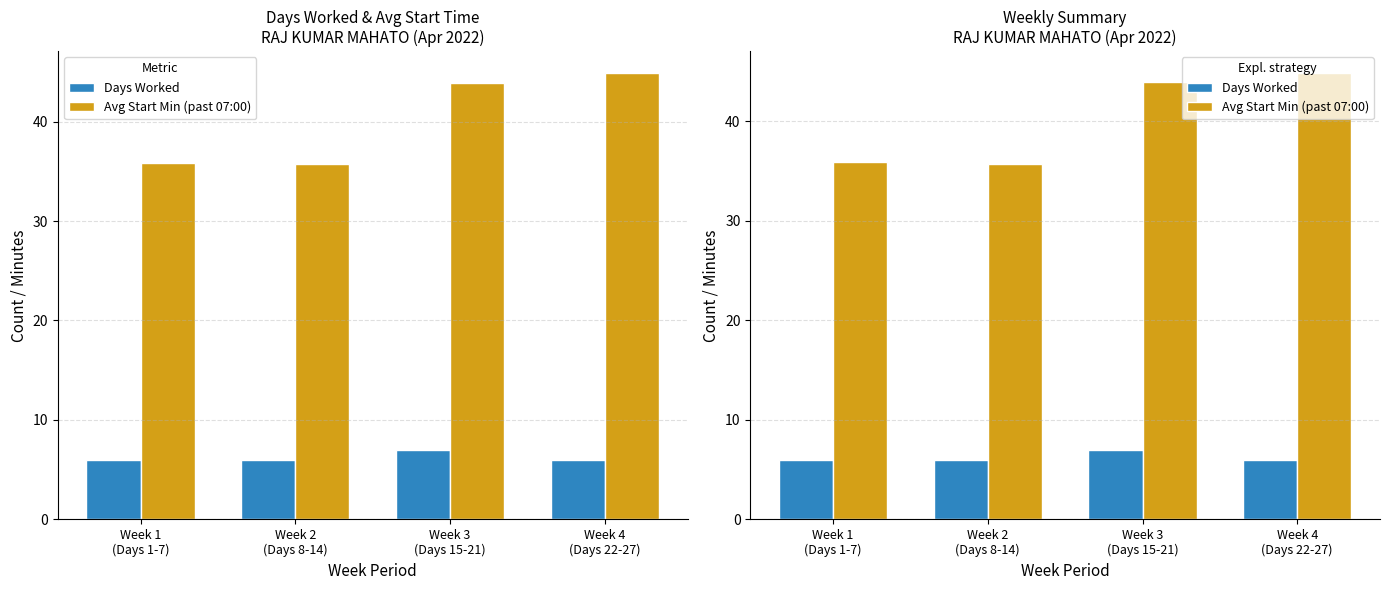

At how many categories does at least one series exceed 12?

4